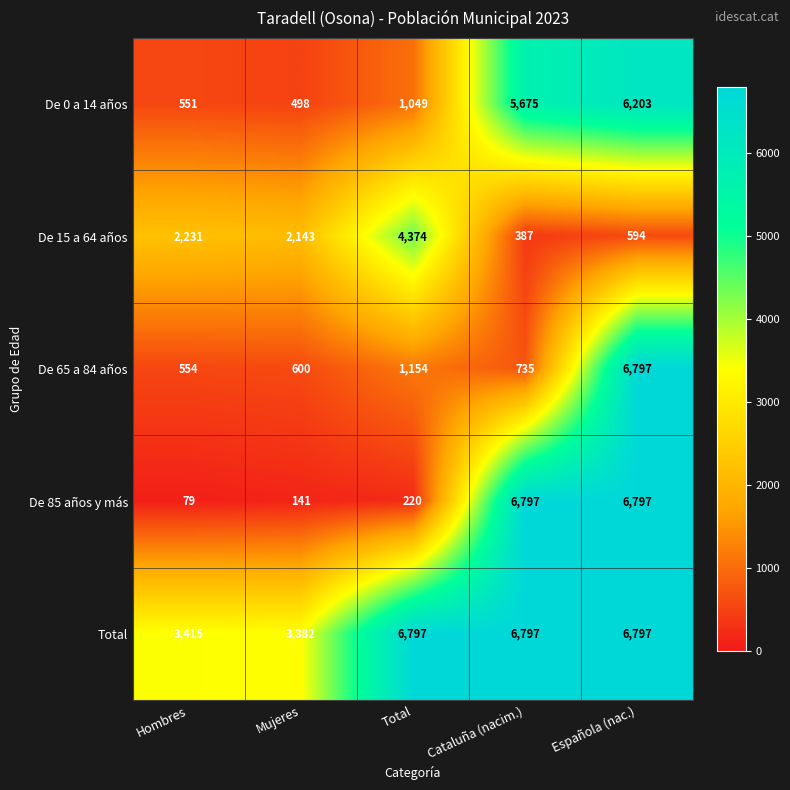

What is the minimum value shown in the chart?

79